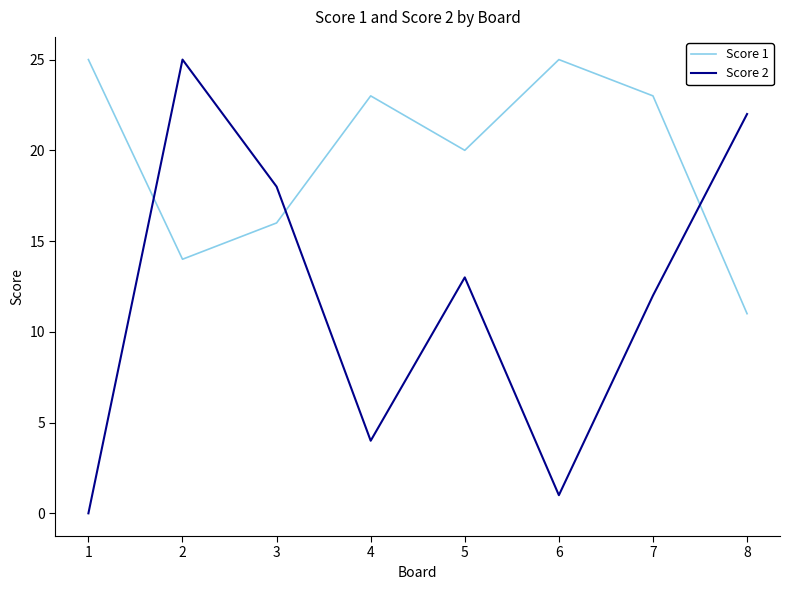

Which series has the widest spread of values?

Score 2